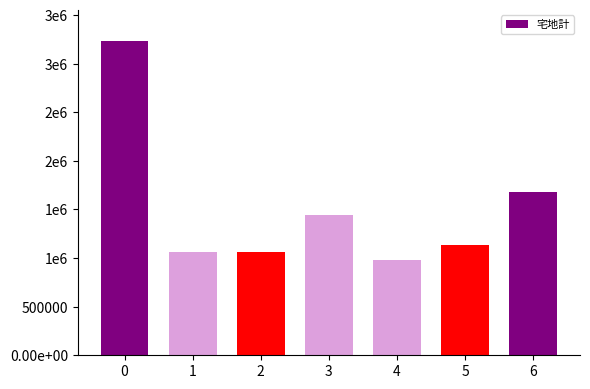

What is the value of the 6th bar from the left?

1129686